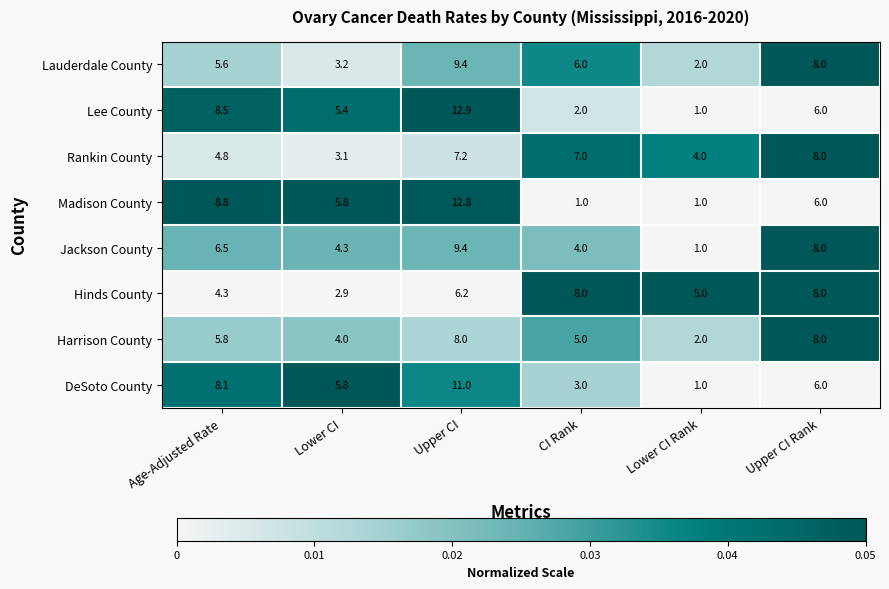

The Lee County series shows 0.4 at Lower CI Rank. True or false?

False